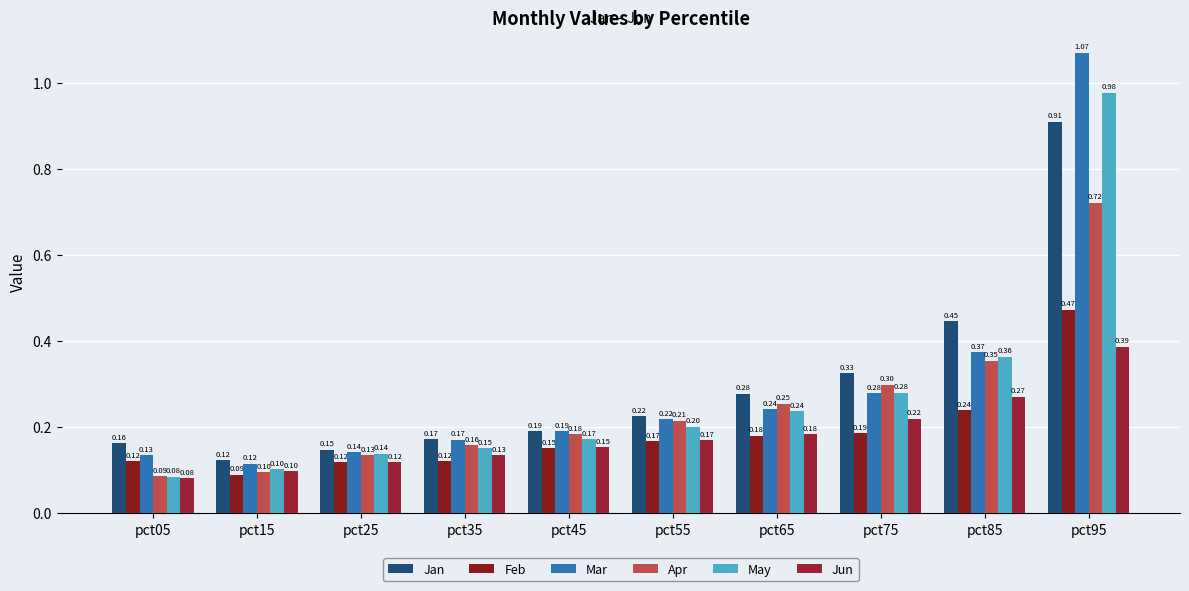

Rank the series at pct05 from highest to lowest value.

Jan, Mar, Feb, Apr, May, Jun